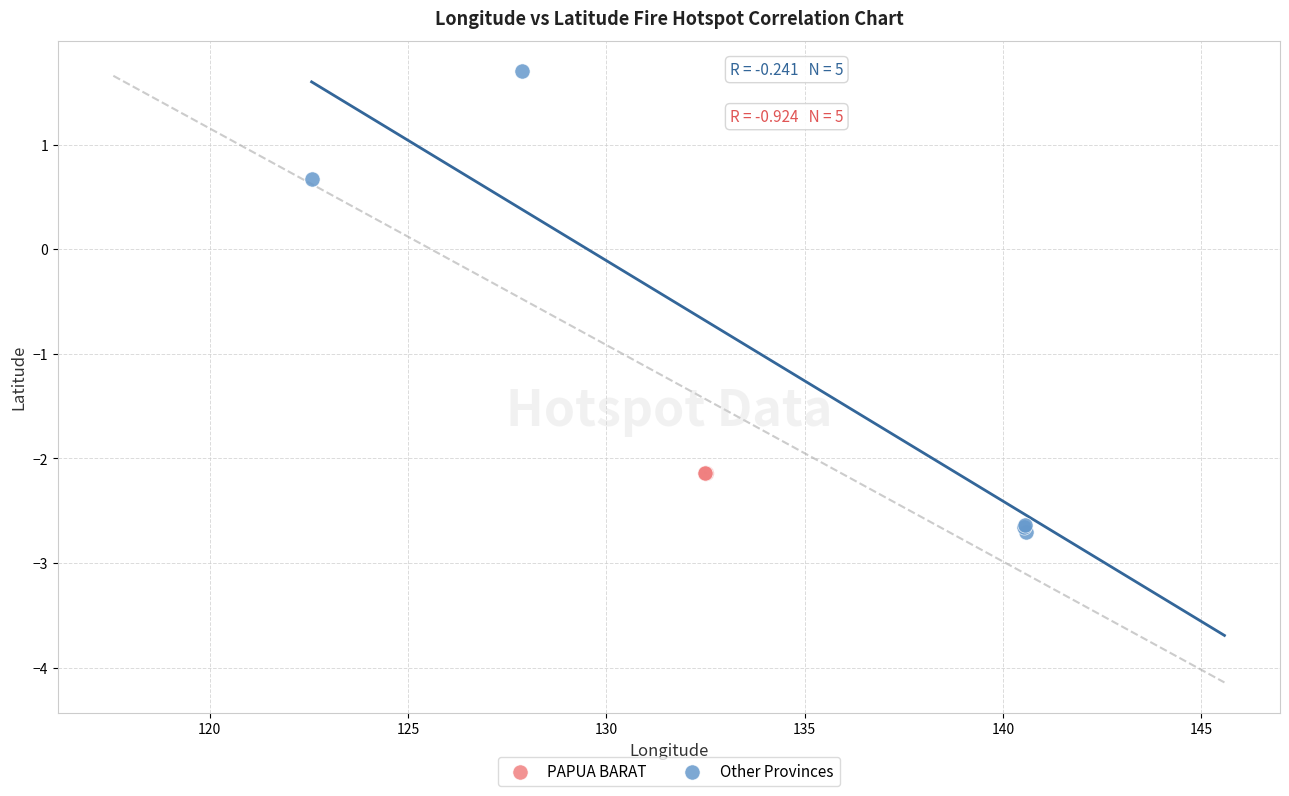

Which series has the largest Y range (max minus min)?

Other Provinces